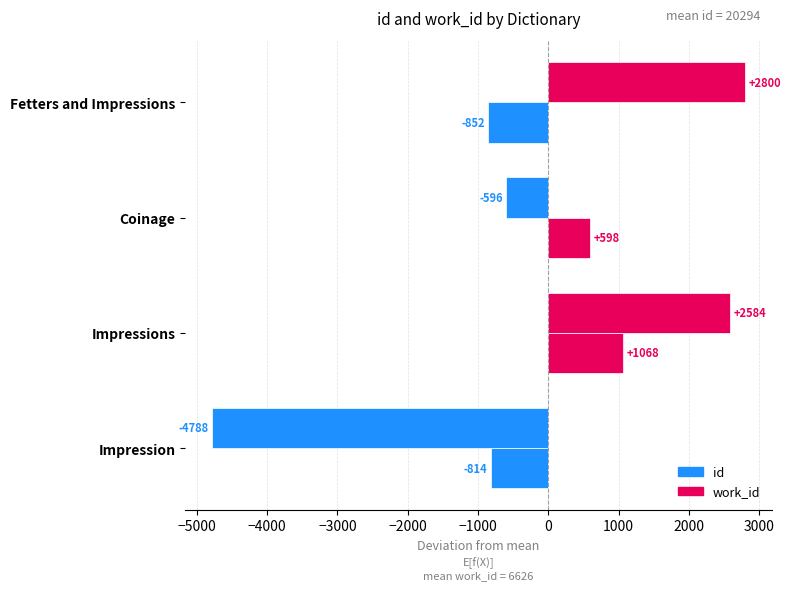

Count the number of data series in this chart.

2